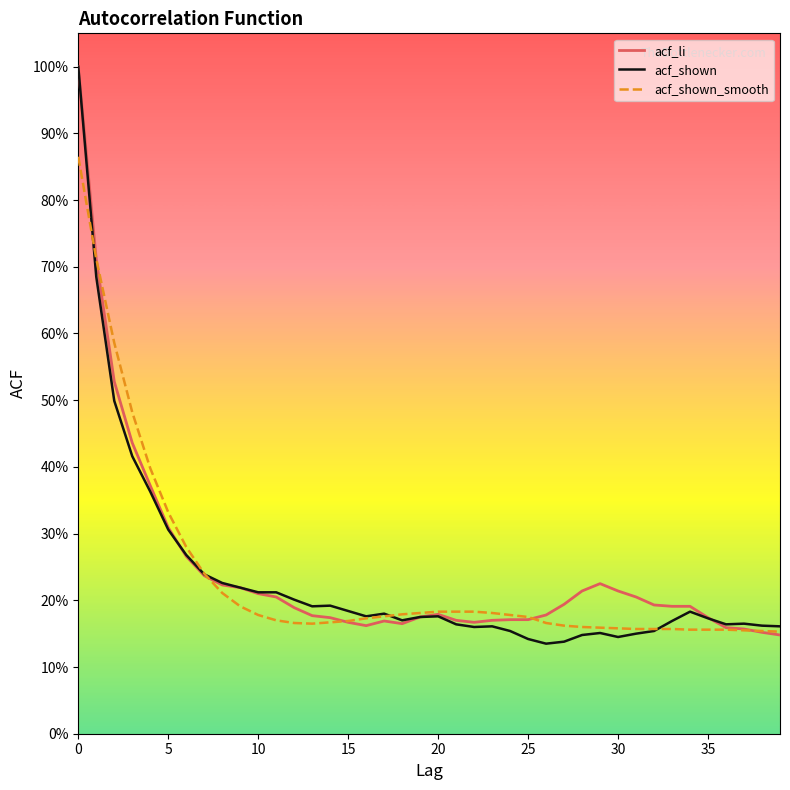

Does the chart display data point markers on the line(s)?

No